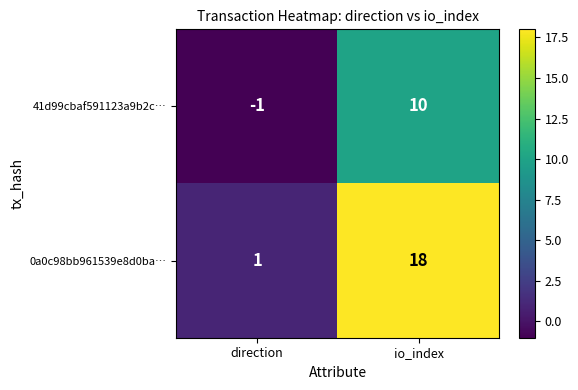

What is the approximate value of 41d99cbaf591123a9b2c… at io_index?

10